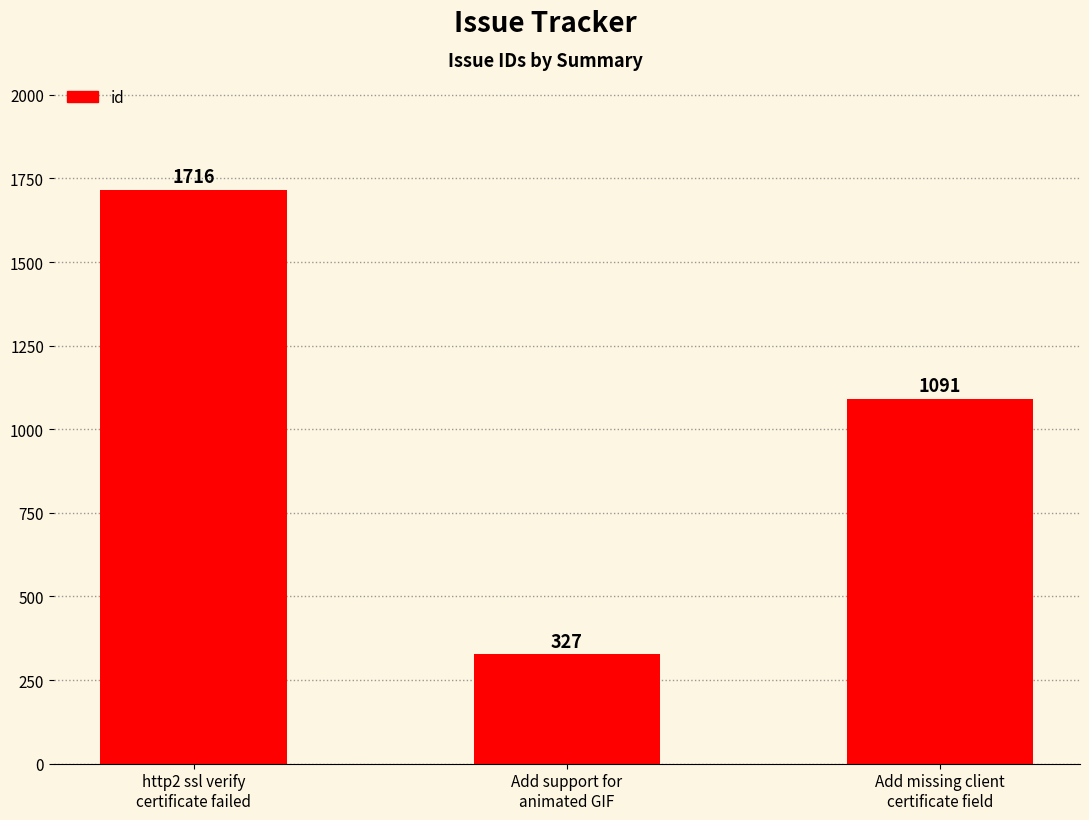

Does the chart contain stacked bars?

No